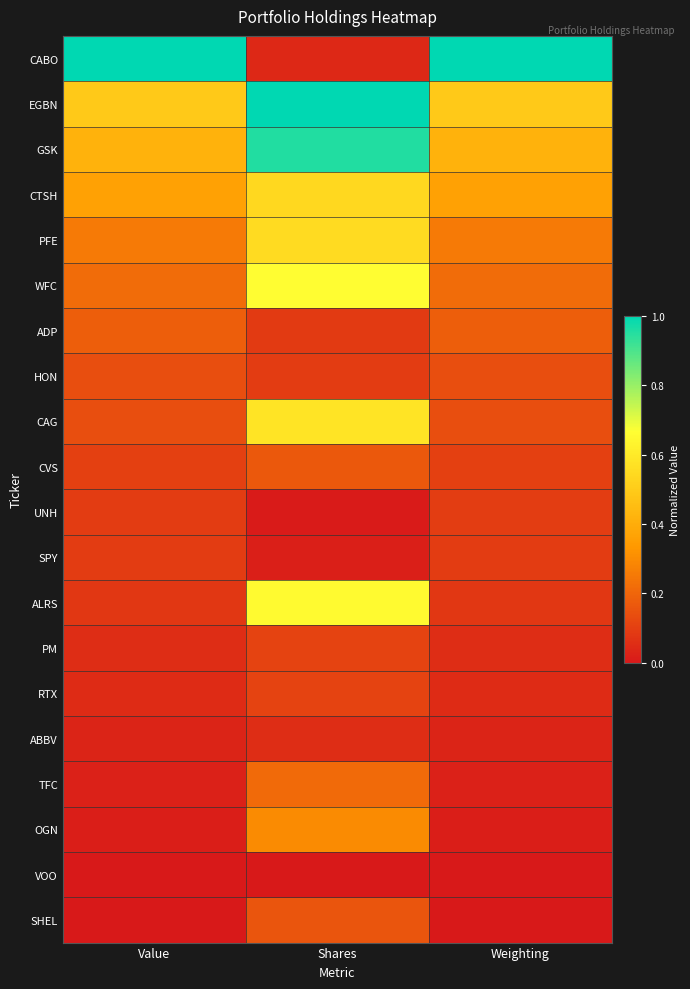

At how many categories does at least one series exceed 0?

3